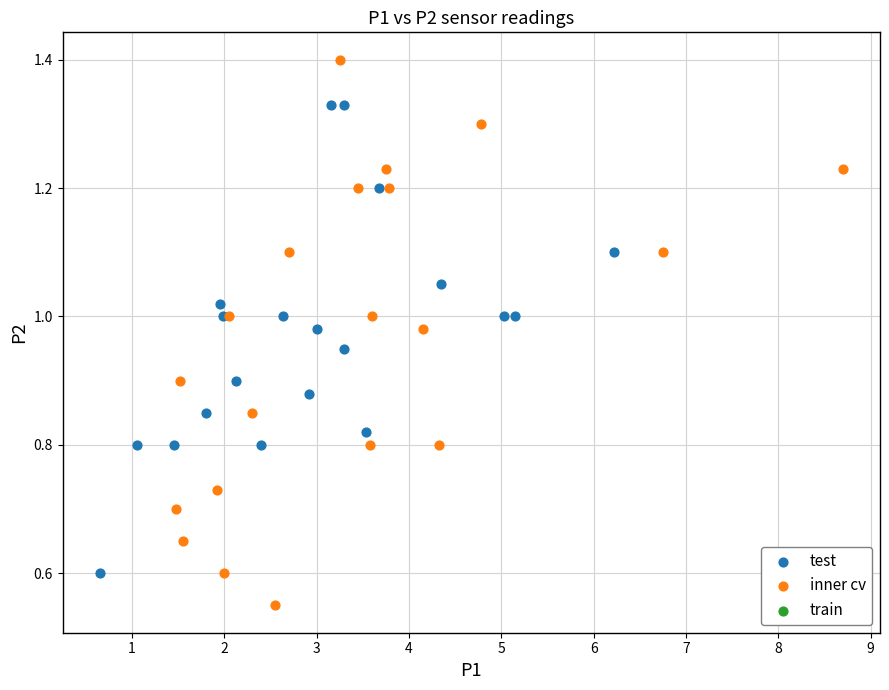

Which series has the largest Y range (max minus min)?

inner cv